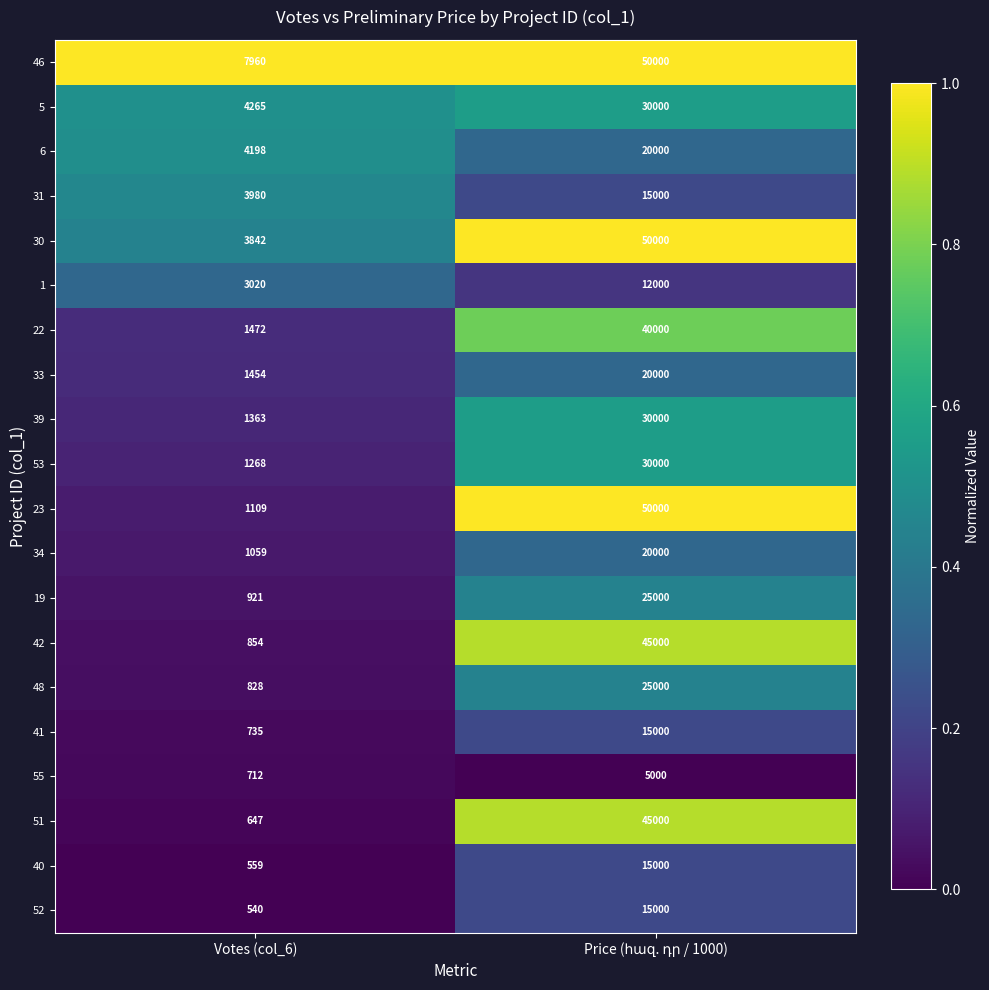

What is the average value of the 42 series?

22927